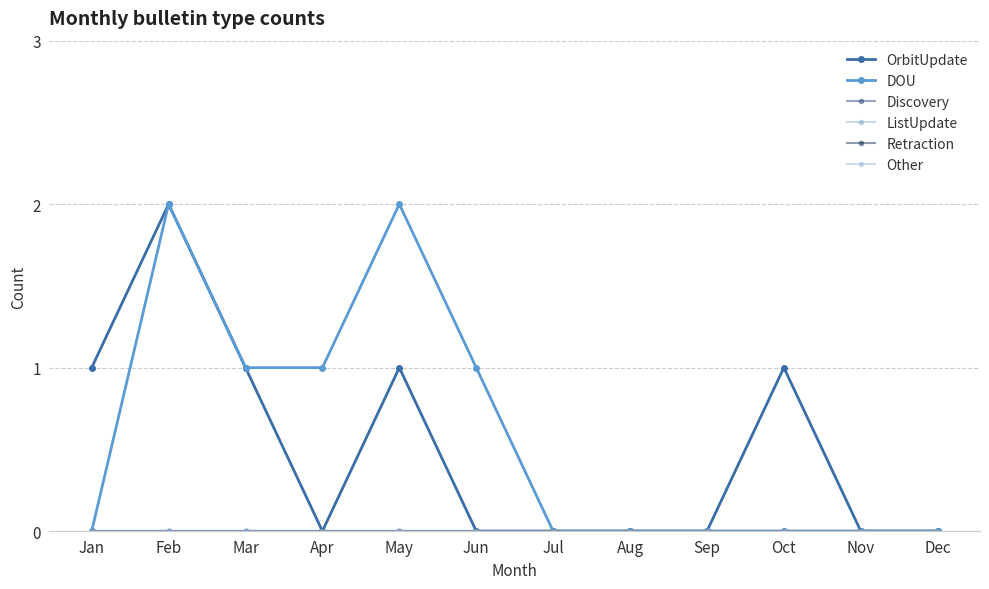

Does the chart have visible grid lines?

Yes